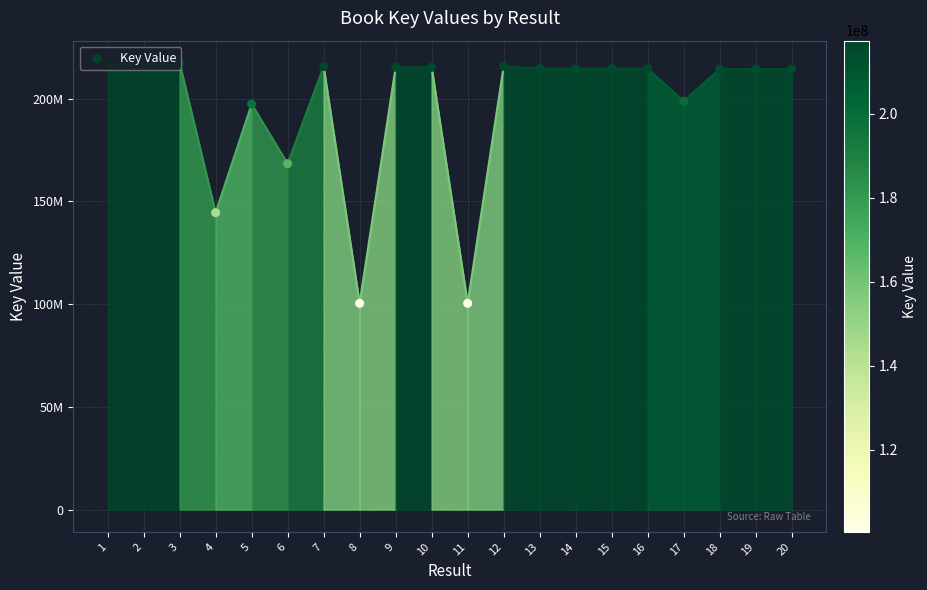

What is the ratio of the value at 13 to the value at 10?

1.0